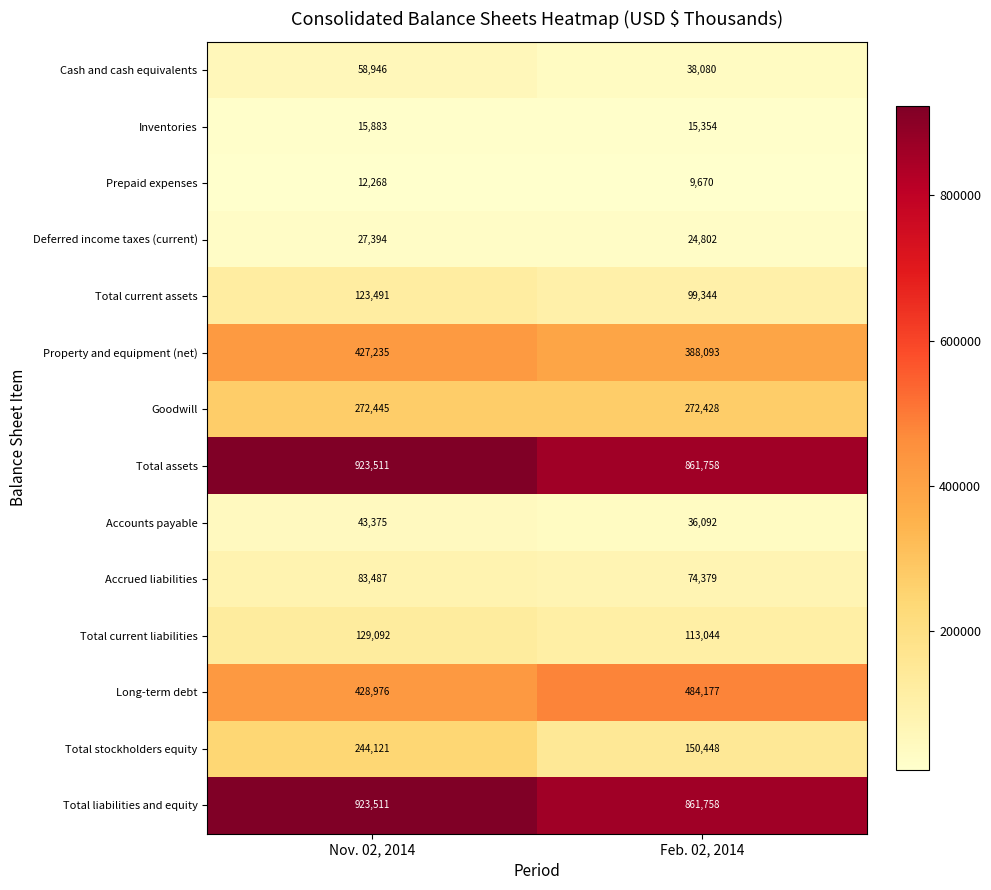

The Total current assets series shows 55419 at Feb. 02, 2014. True or false?

False